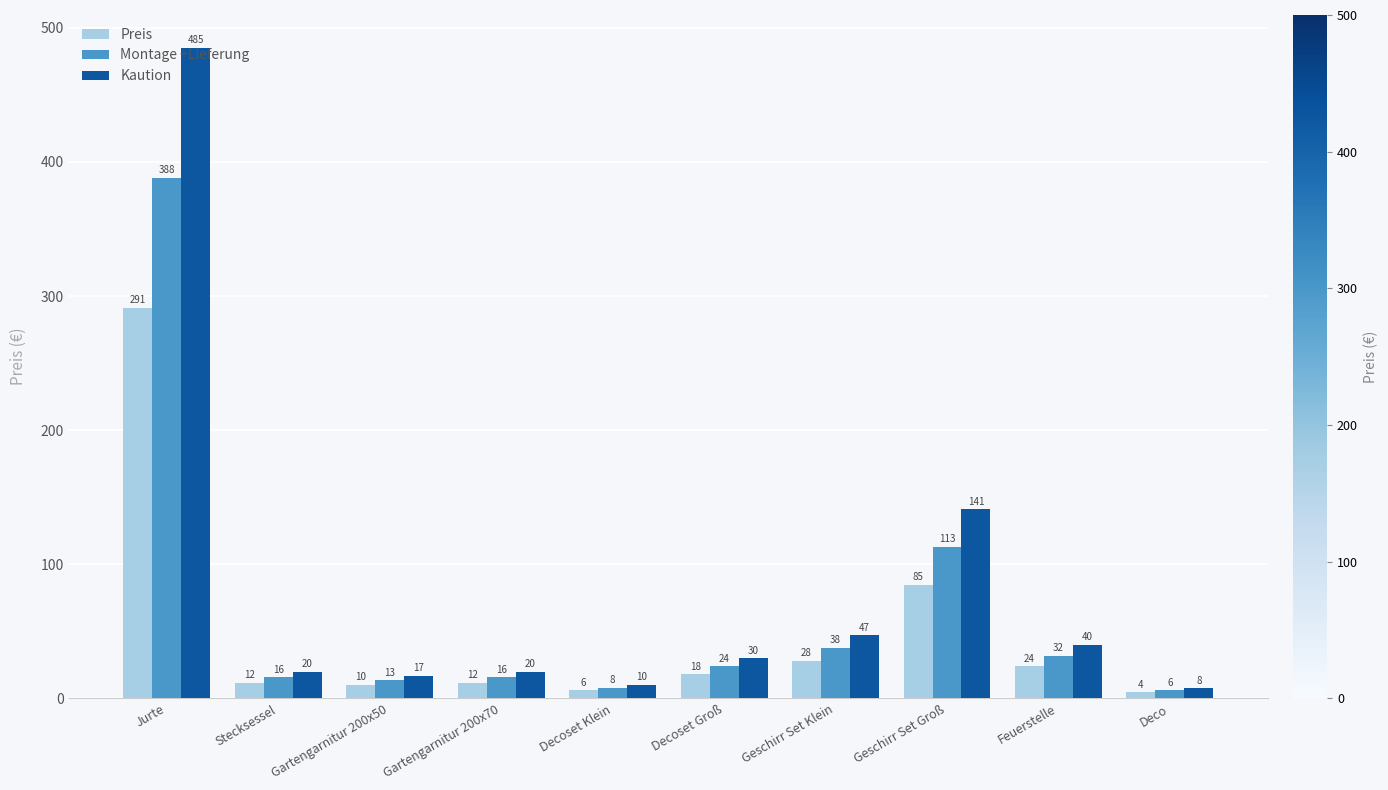

At which label does Kaution first exceed 30?

Jurte